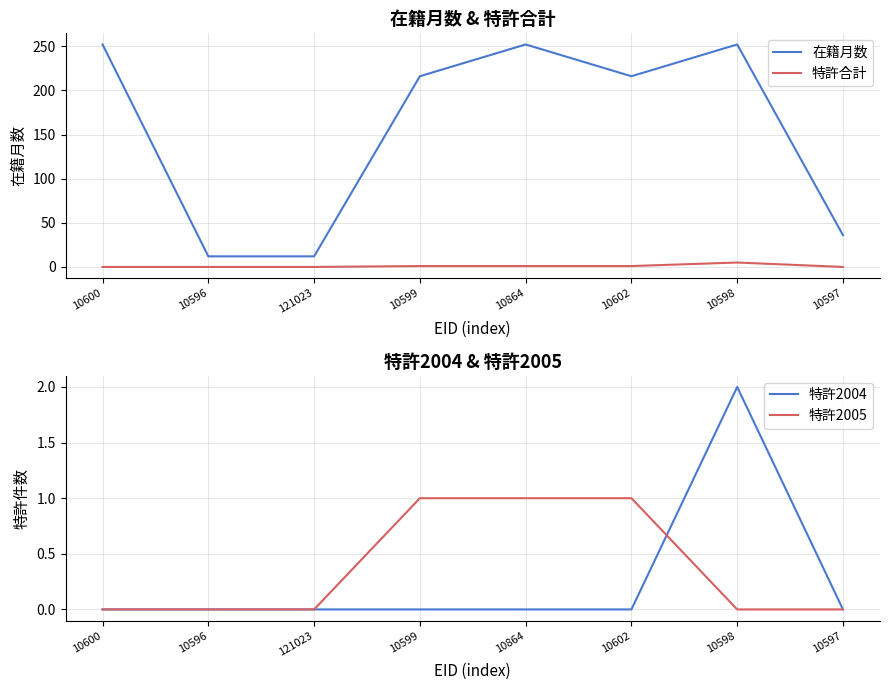

At which category is the sum across all series the highest?

10598